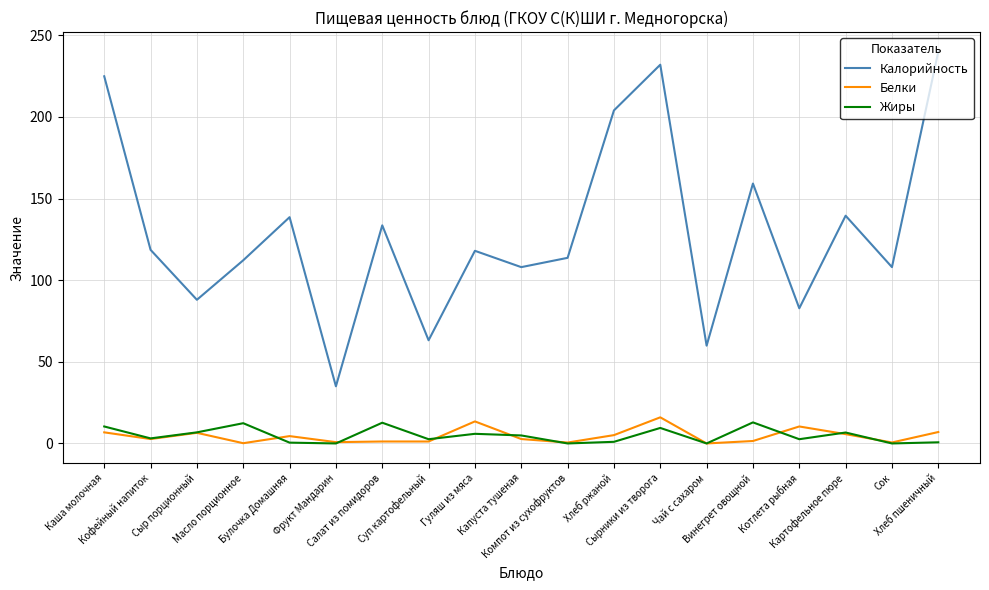

What is the greatest value displayed?

240.0